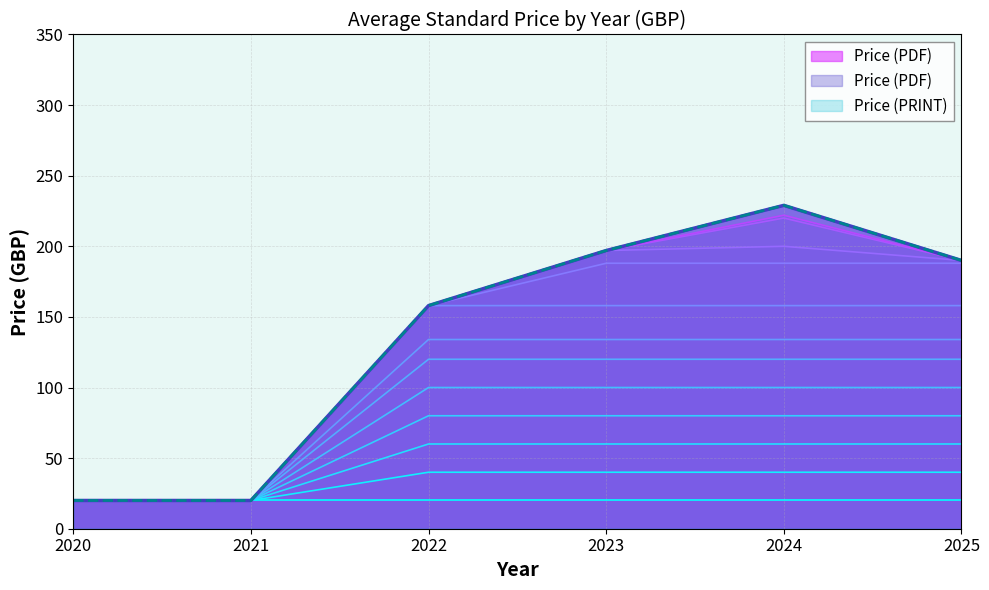

What are all the series names shown in the legend?

Price (PDF), Price (PRINT)